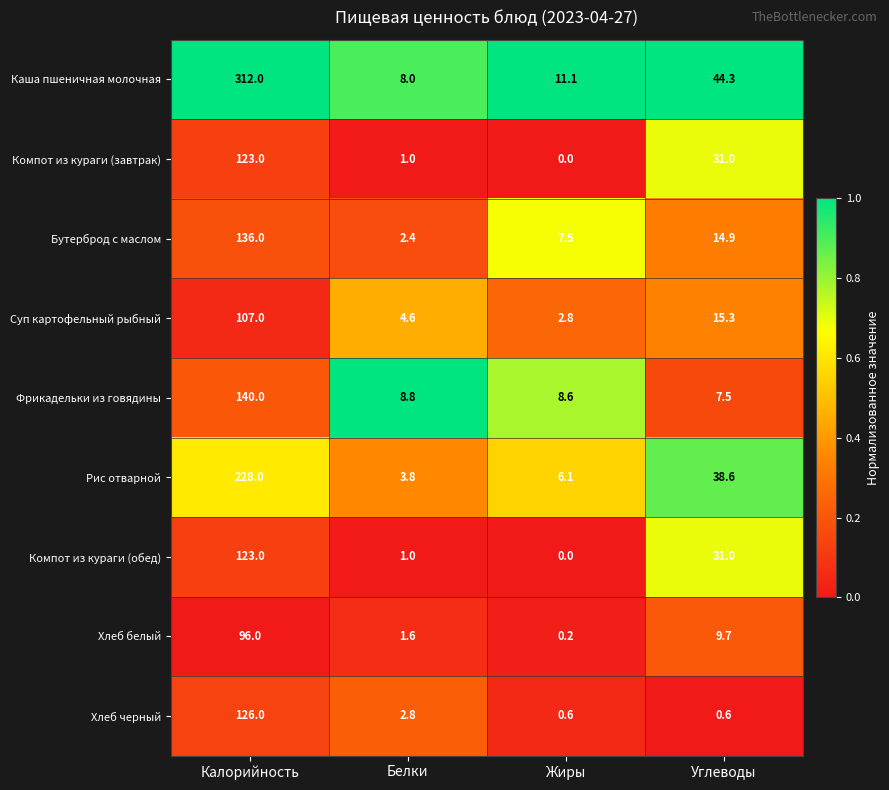

List the labels in order of Бутерброд с маслом value, largest first.

Калорийность, Углеводы, Жиры, Белки